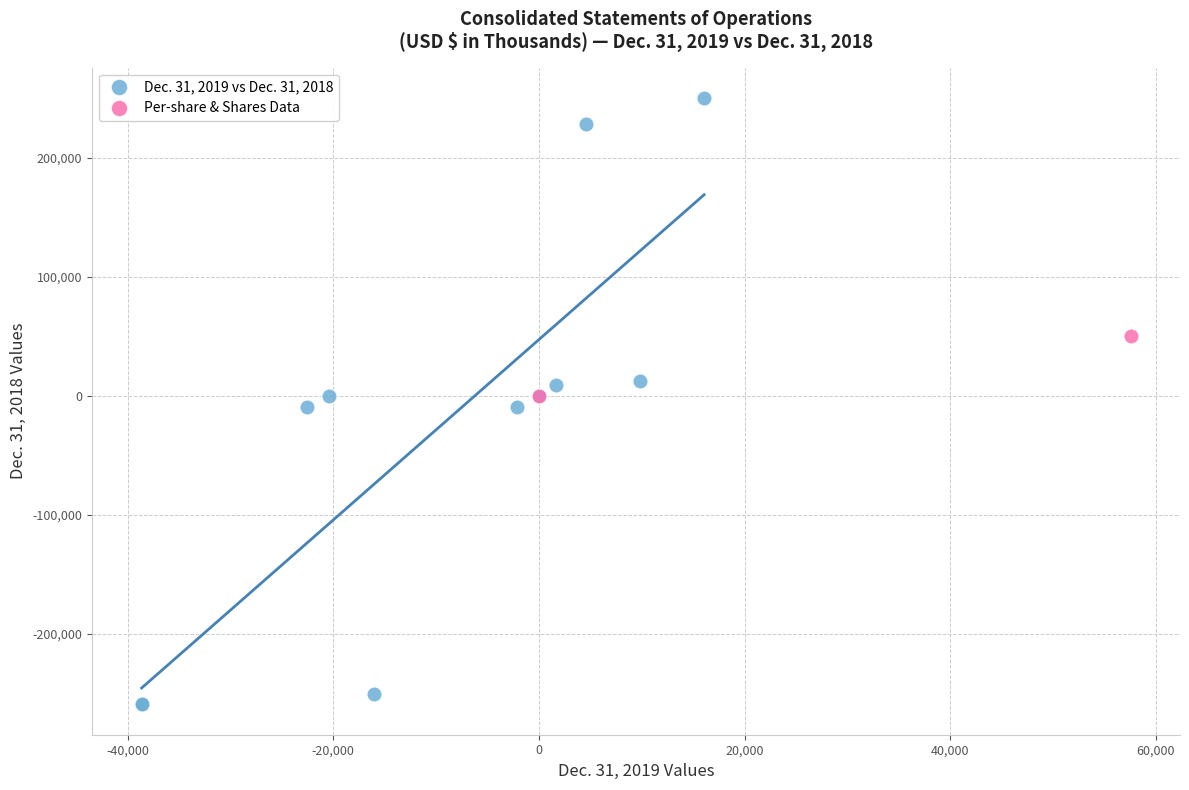

Which series contains the highest Y value?

Dec. 31, 2019 vs Dec. 31, 2018